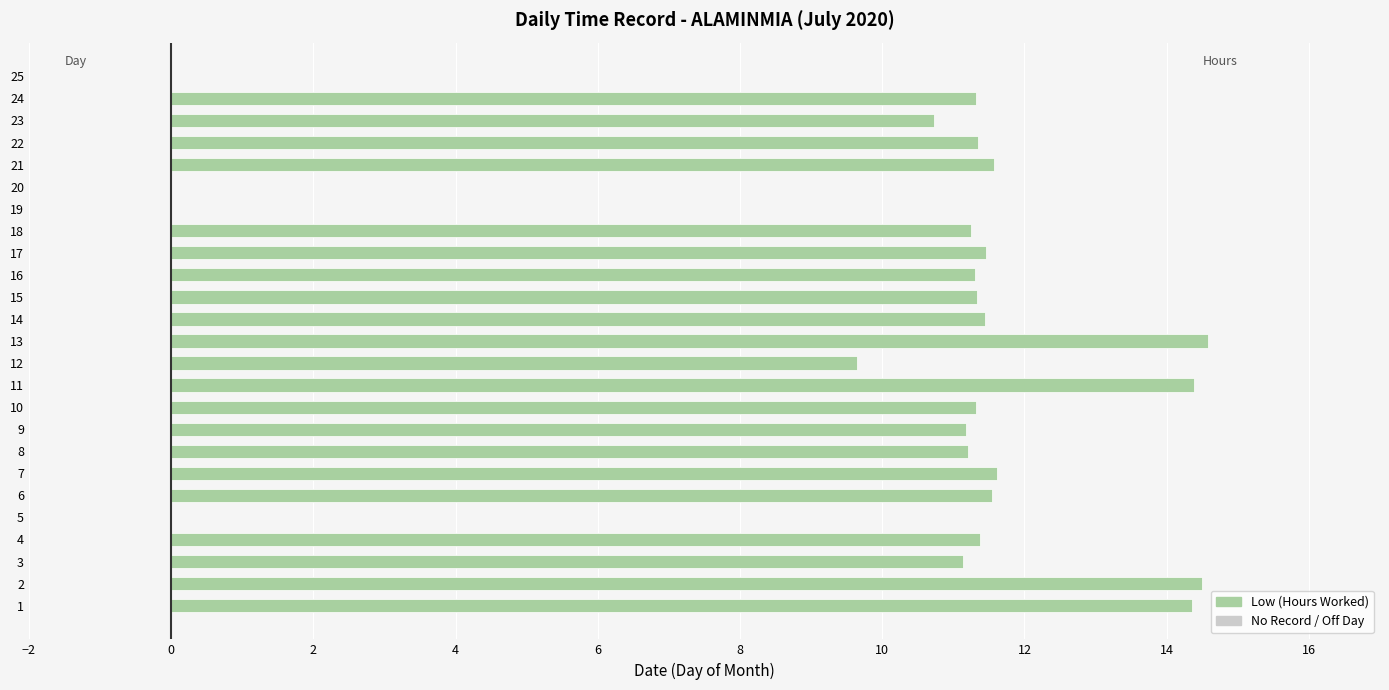

Where is the data nearest to the value 7?

12